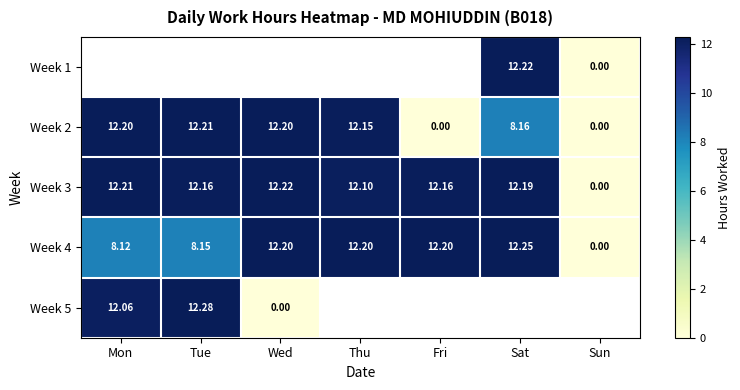

Is the value of Week 5 at Mon greater than the value of Week 2 at Wed?

No